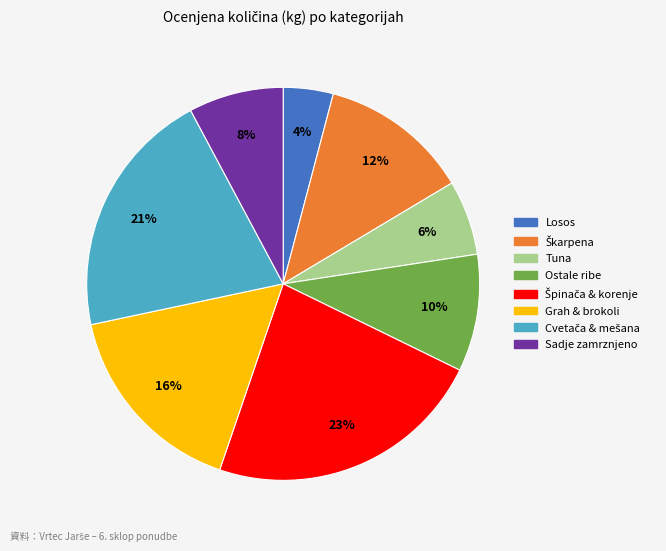

Does any single category account for the majority?

No